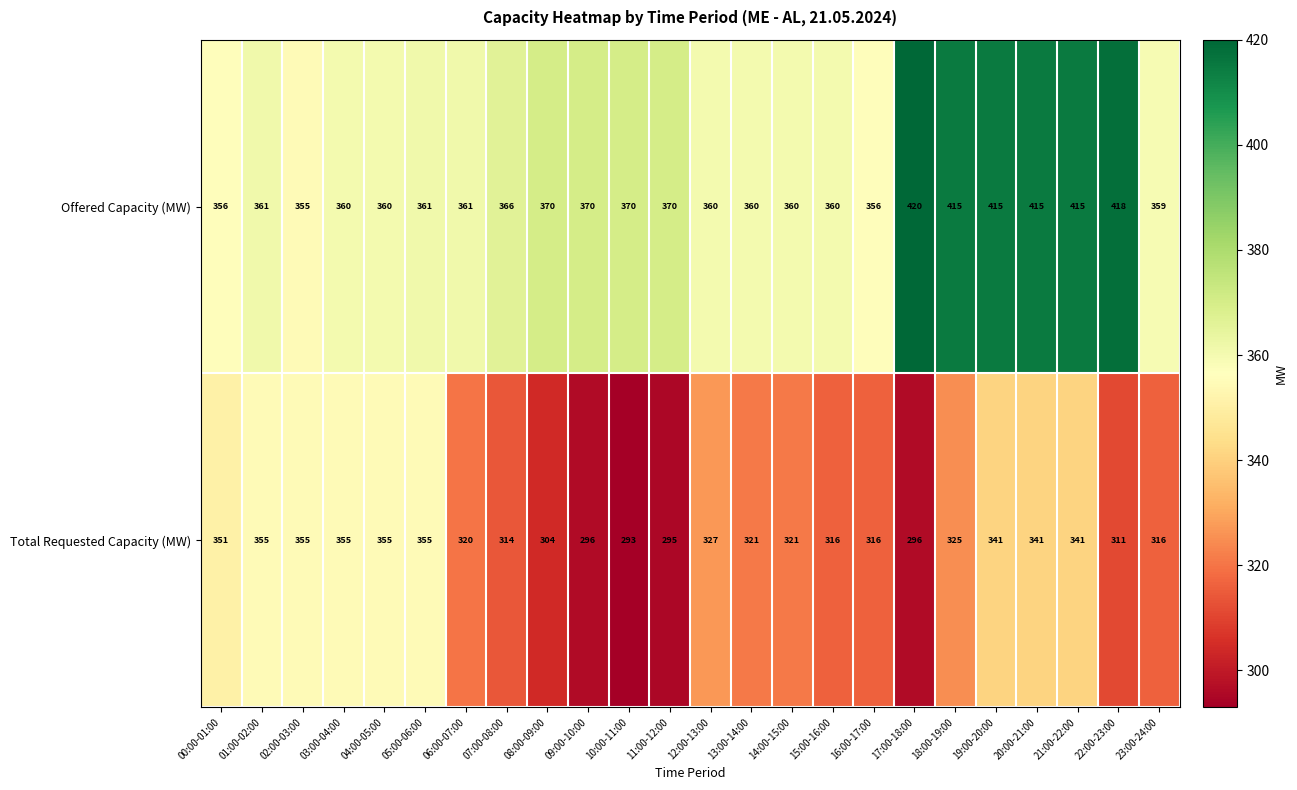

List the series in order of their overall mean, lowest first.

Total Requested Capacity (MW), Offered Capacity (MW)